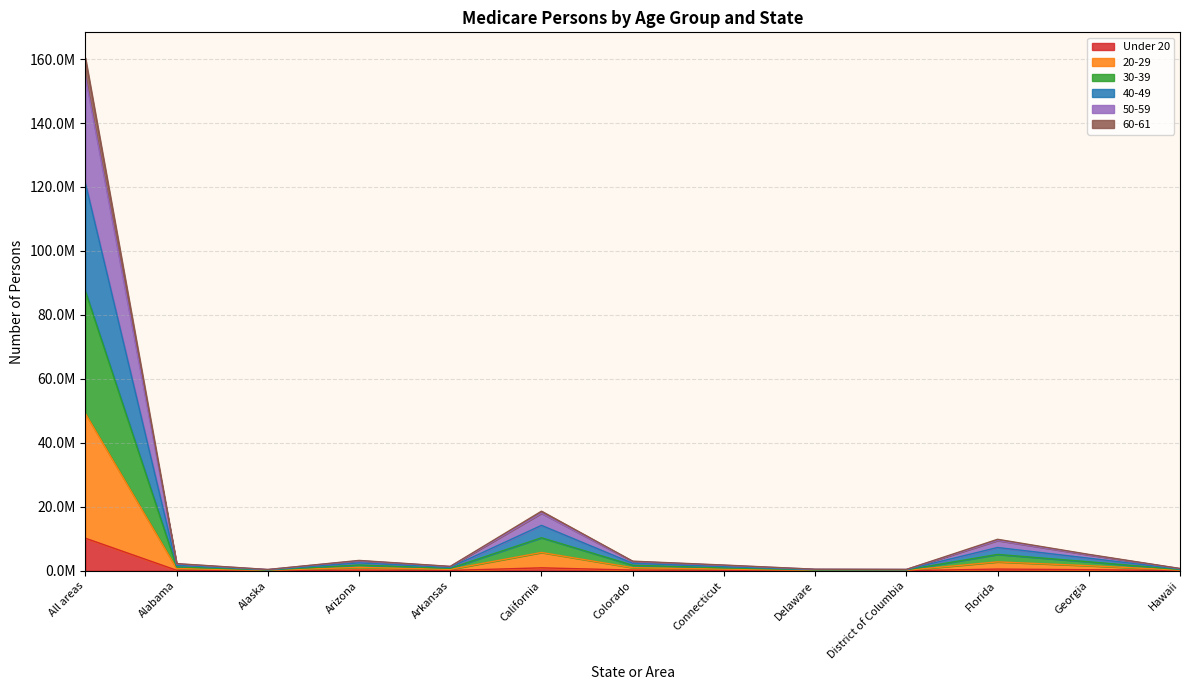

What are all the series names shown in the legend?

Under 20, 20-29, 30-39, 40-49, 50-59, 60-61